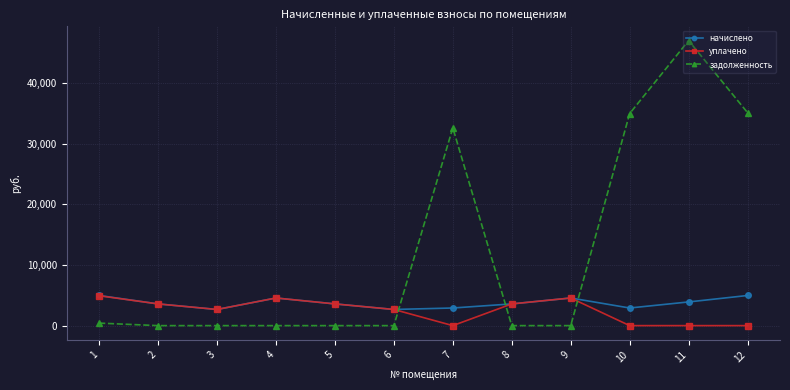

Is this an area chart (filled region under the line)?

No